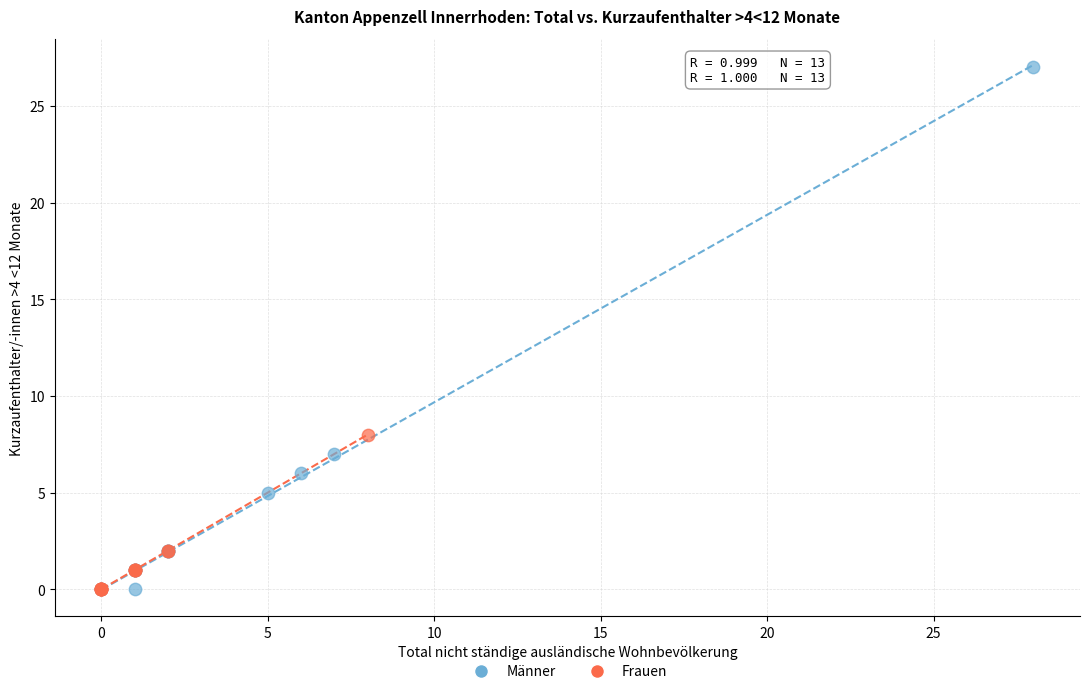

Which series reaches the maximum Y coordinate?

Männer